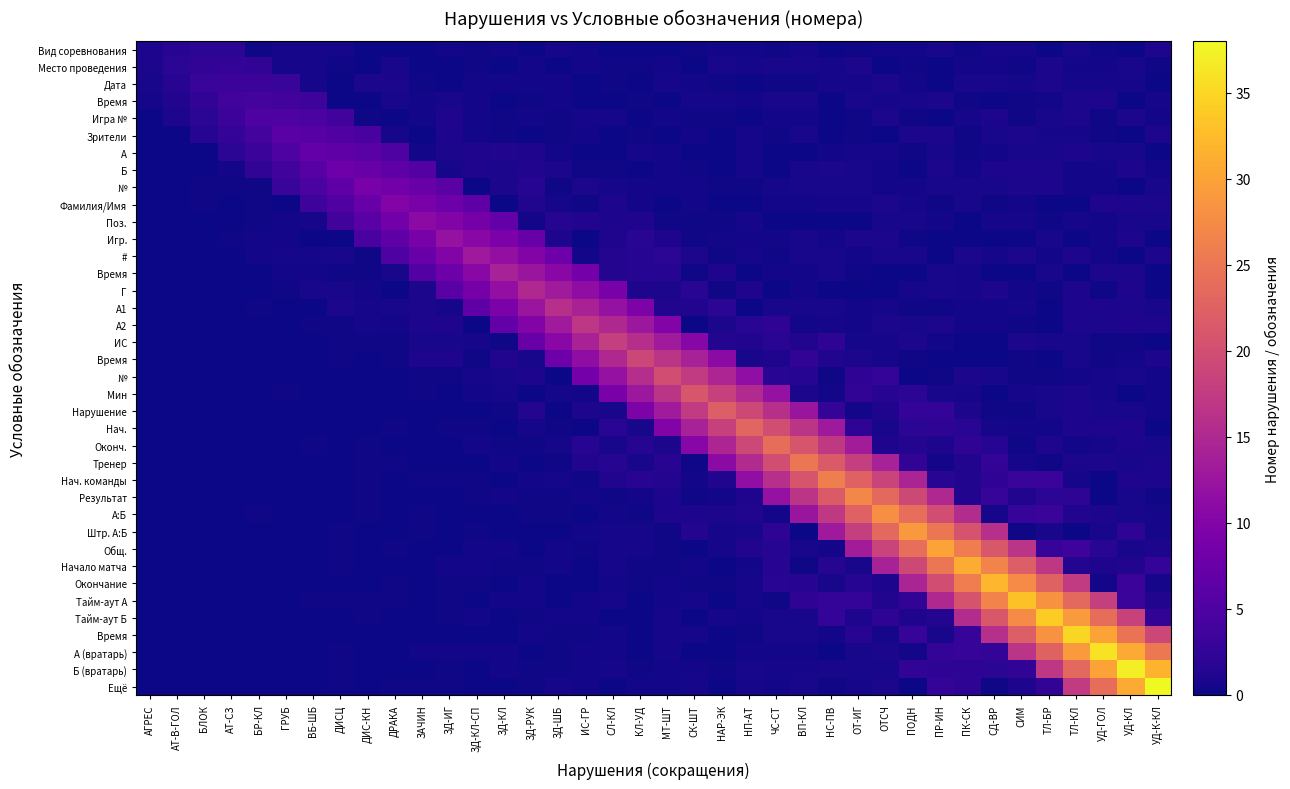

At how many categories does at least one series exceed 0?

38